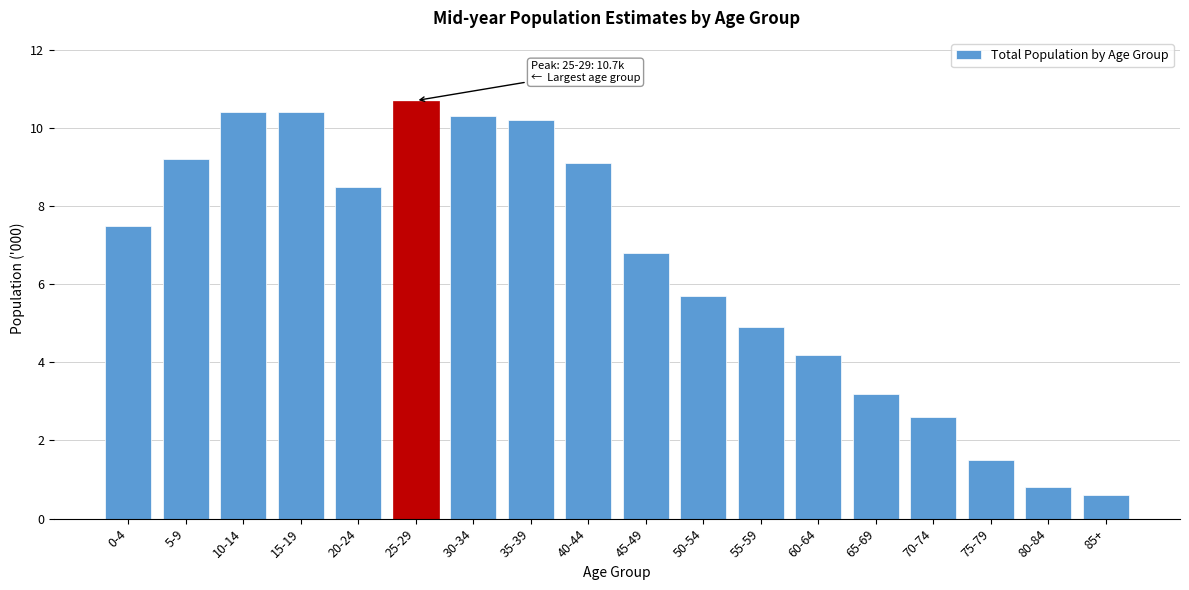

Reading left to right, transcribe all the data shown in this chart.

0-4=7.5	5-9=9.2	10-14=10.4	15-19=10.4	20-24=8.5	25-29=10.7	30-34=10.3	35-39=10.2	40-44=9.1	45-49=6.8	50-54=5.7	55-59=4.9	60-64=4.2	65-69=3.2	70-74=2.6	75-79=1.5	80-84=0.8	85+=0.6